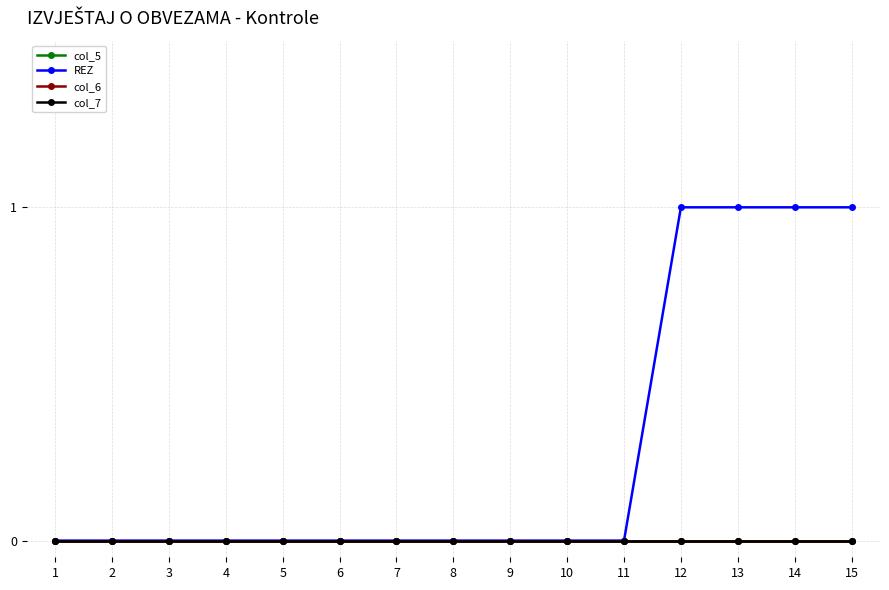

List the labels in order of REZ value, smallest first.

1, 2, 3, 4, 5, 6, 7, 8, 9, 10, 11, 12, 13, 14, 15